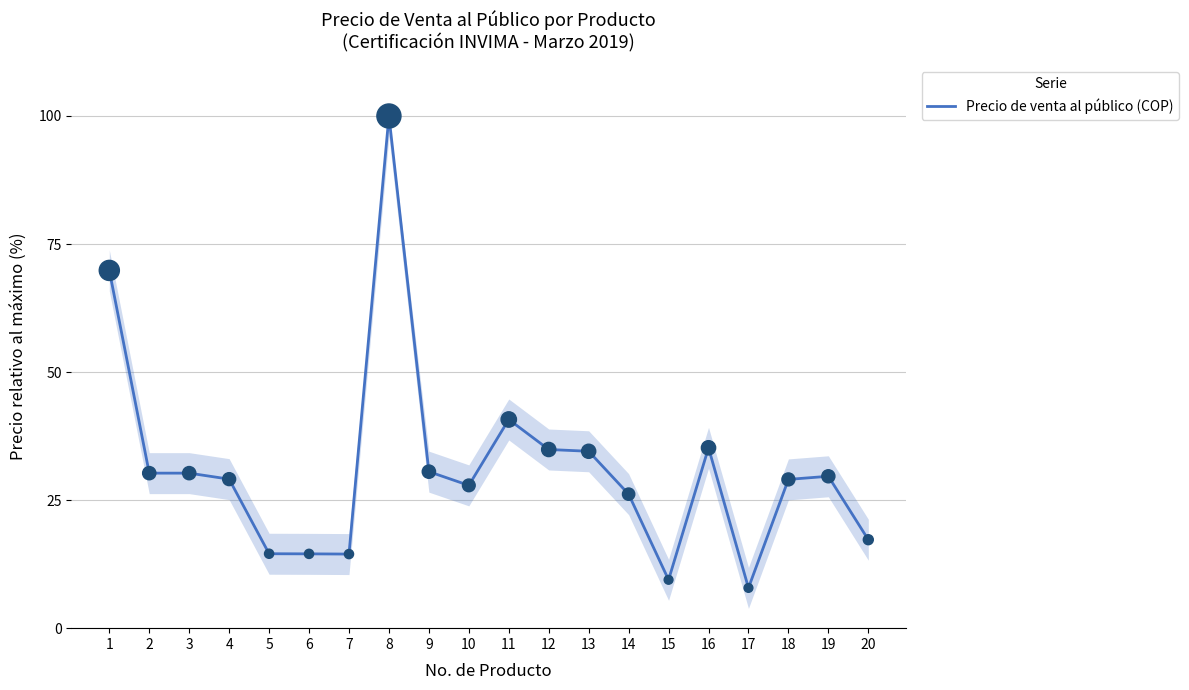

What is the change in value from 1 to 8?

+30.2